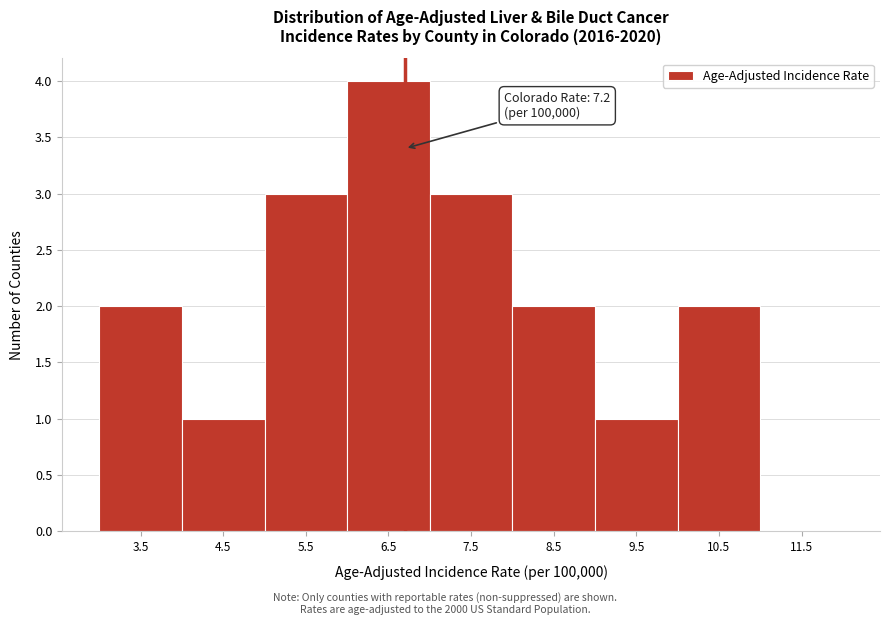

Reading left to right, what are all the values shown in this chart?

3.5=2	4.5=1	5.5=3	6.5=4	7.5=3	8.5=2	9.5=1	10.5=2	11.5=0